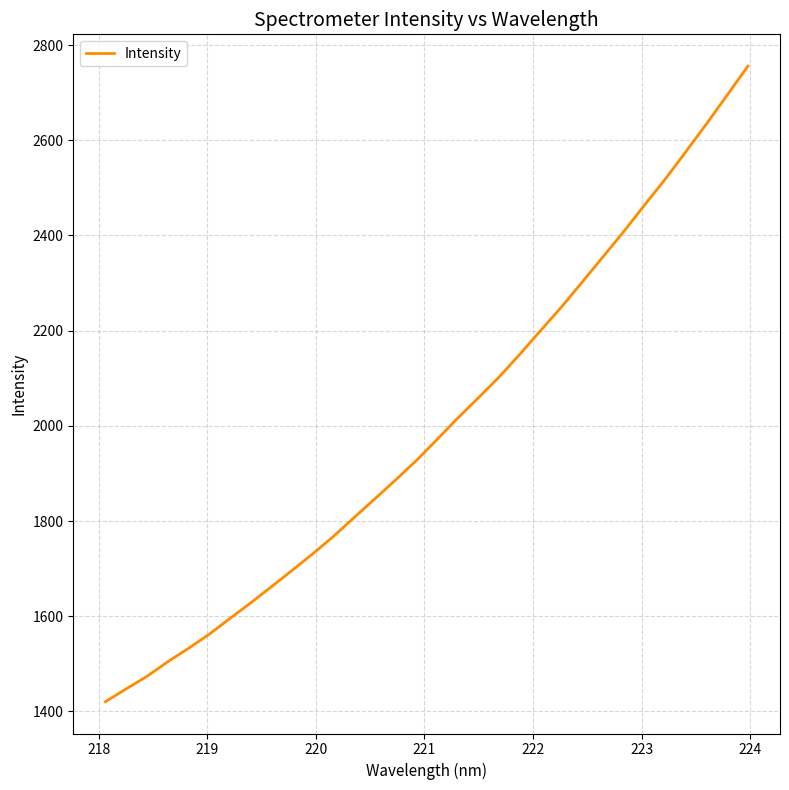

Does the chart have visible grid lines?

Yes